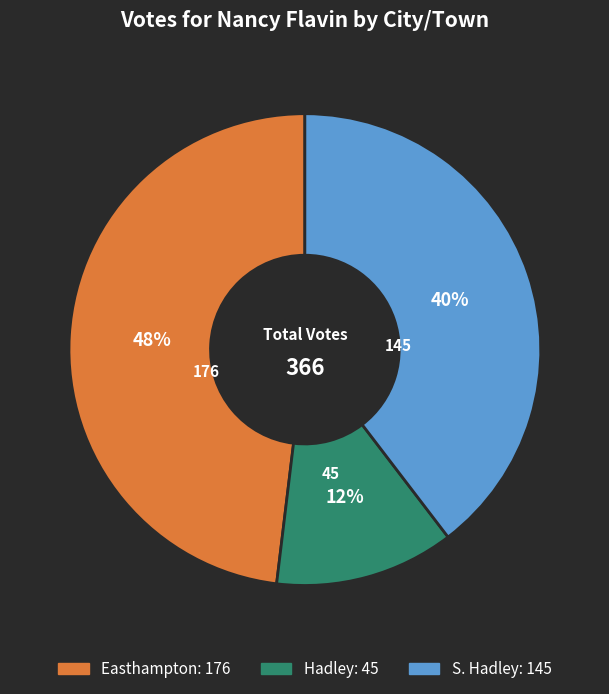

To the nearest percent, what percentage of the pie is Hadley?

12%